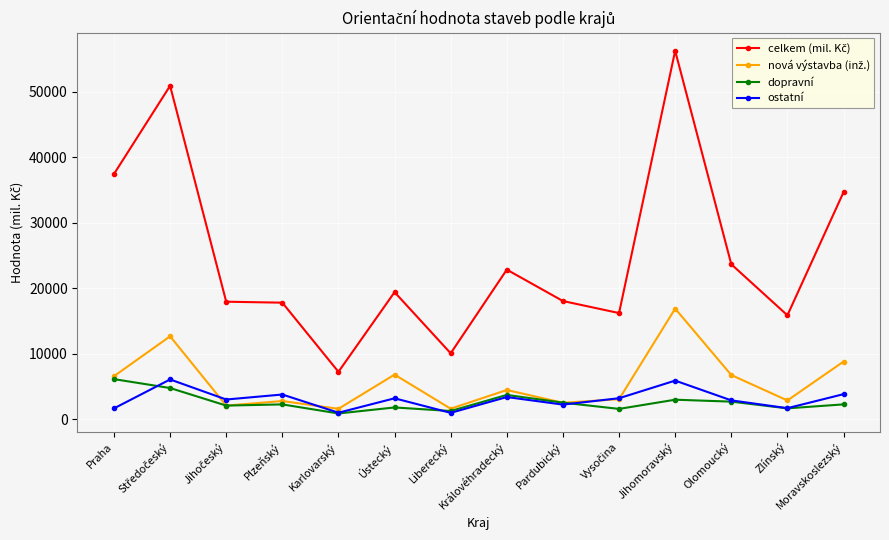

What is the label of the 14th point from the right?

Praha